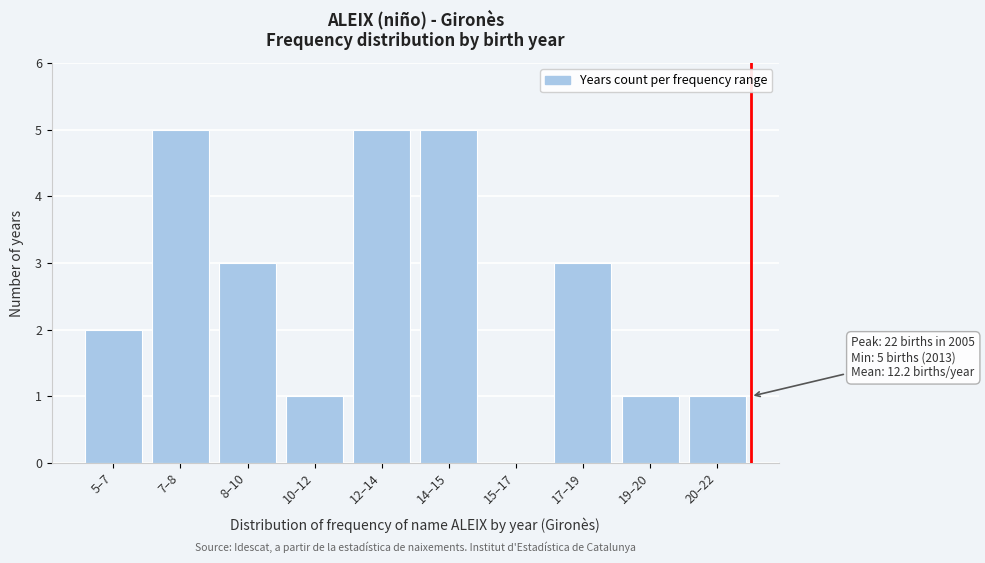

Reading left to right, extract all data points from this chart.

5–7=2	7–8=5	8–10=3	10–12=1	12–14=5	14–15=5	15–17=0	17–19=3	19–20=1	20–22=1